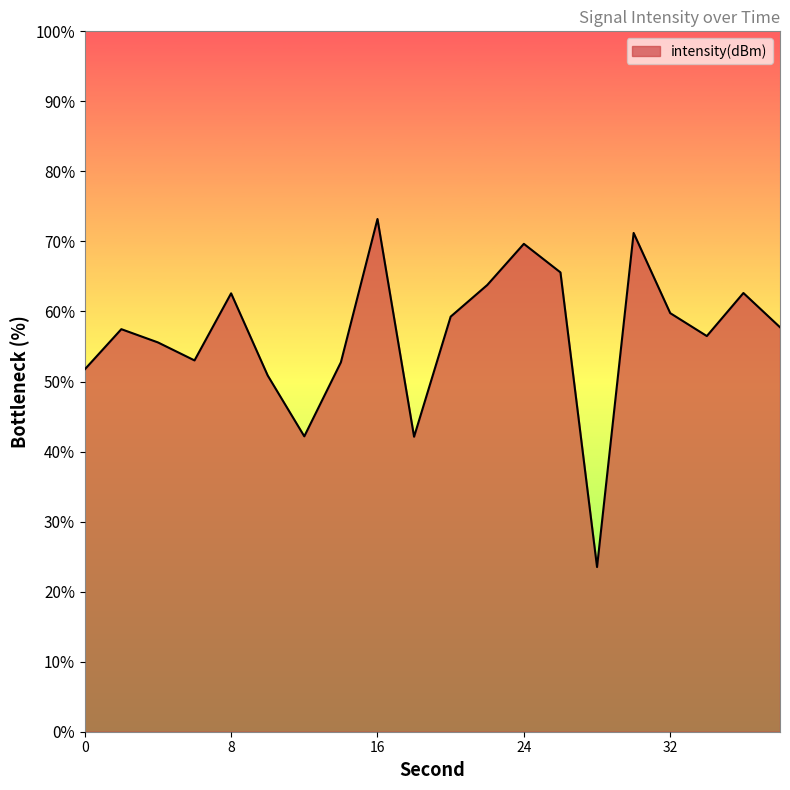

What is the greatest value displayed?

73.2